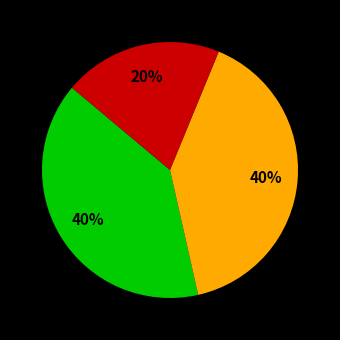

How many segments does this pie chart have?

3